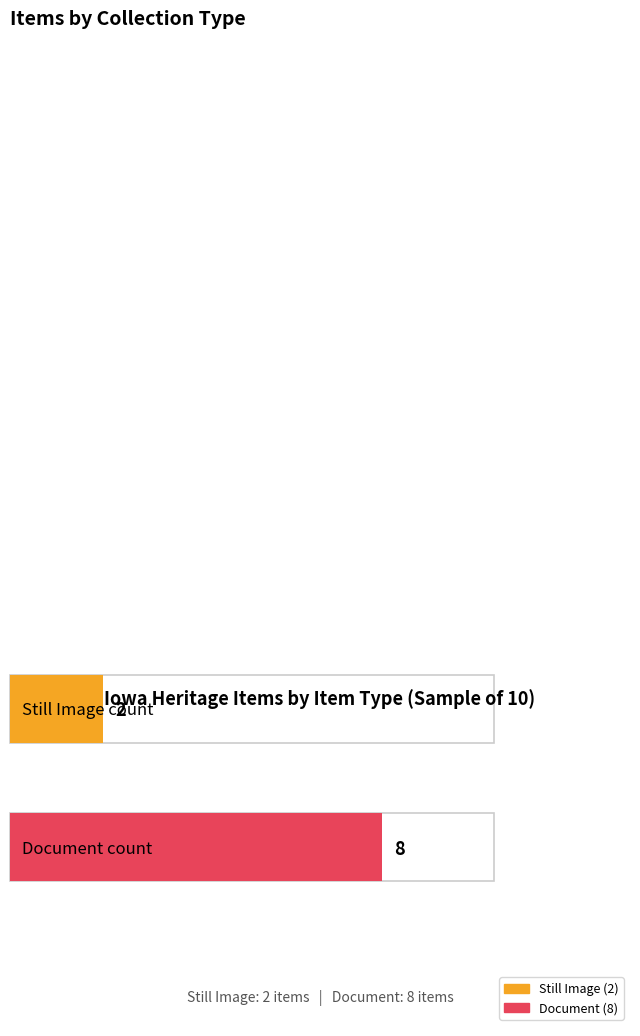

The value of Average utilization at Document is 0. True or false?

False